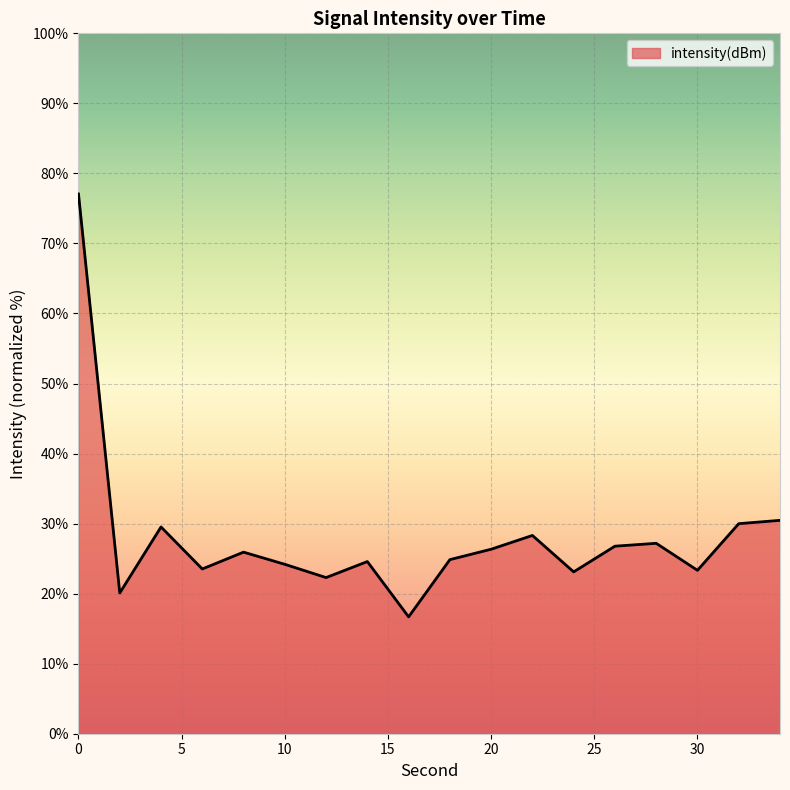

What is the difference between the second highest and minimum values?

13.8